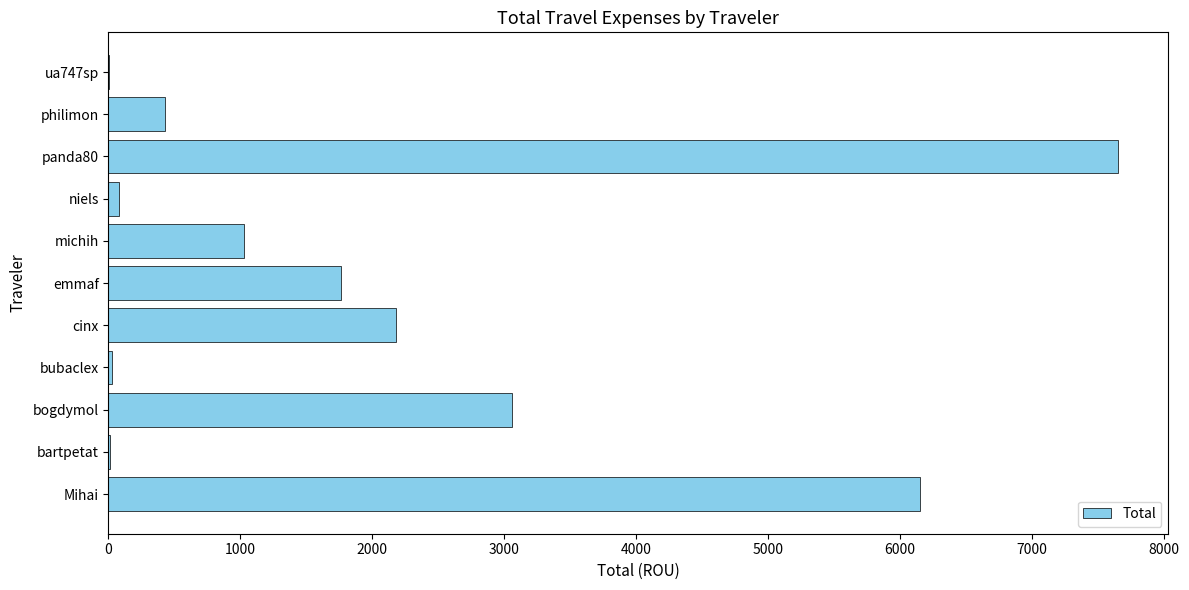

What is the sum of all values?

22389.8